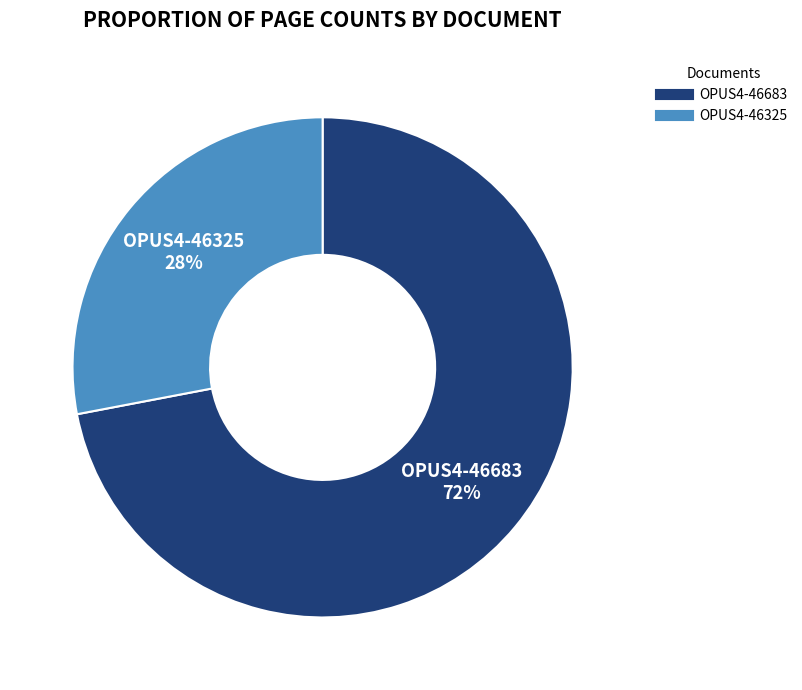

What is the largest slice in the pie chart?

OPUS4-46683